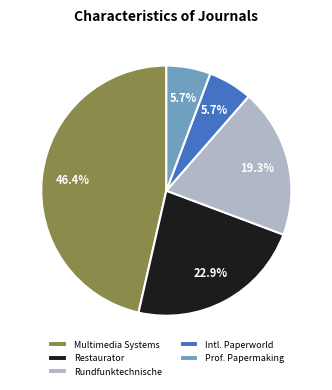

Which category has the biggest portion of the pie?

Multimedia Systems